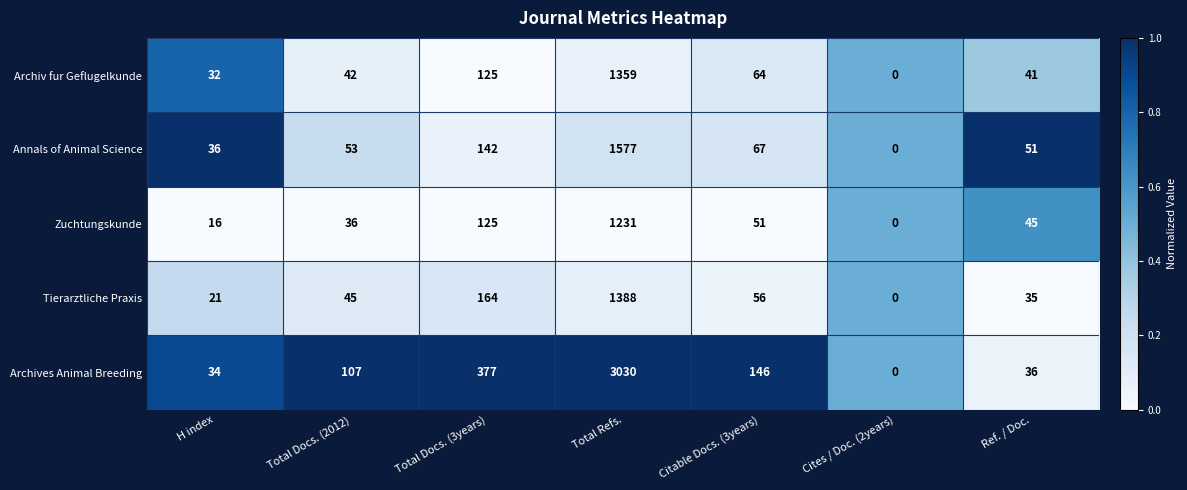

The Archives Animal Breeding series shows 52 at H index. True or false?

False